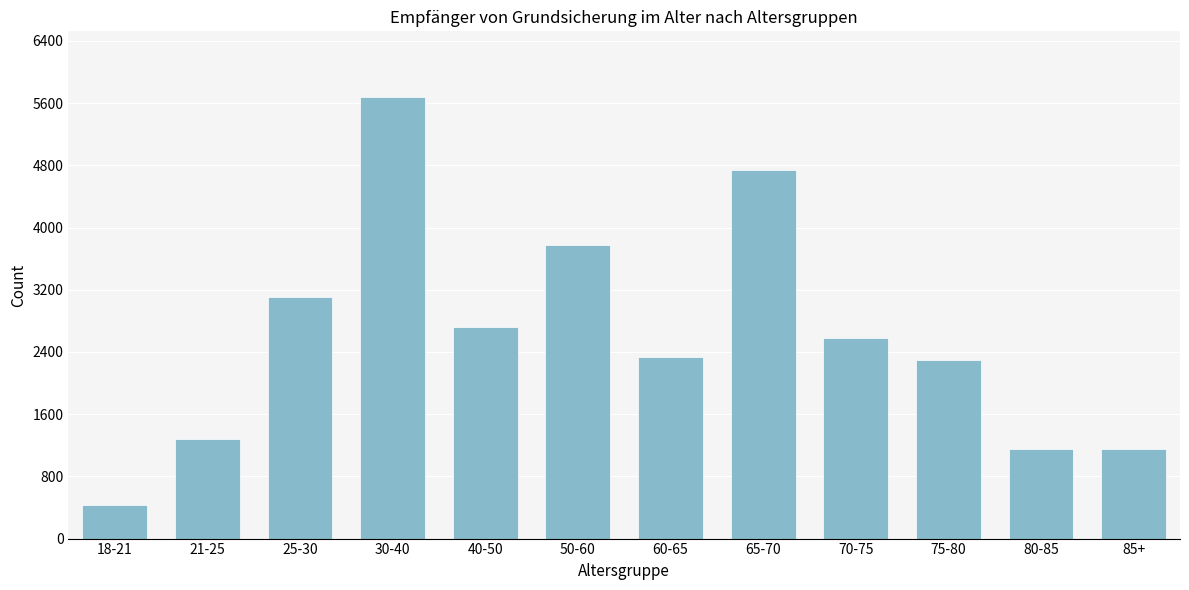

The value at 70-75 is 1742. True or false?

False